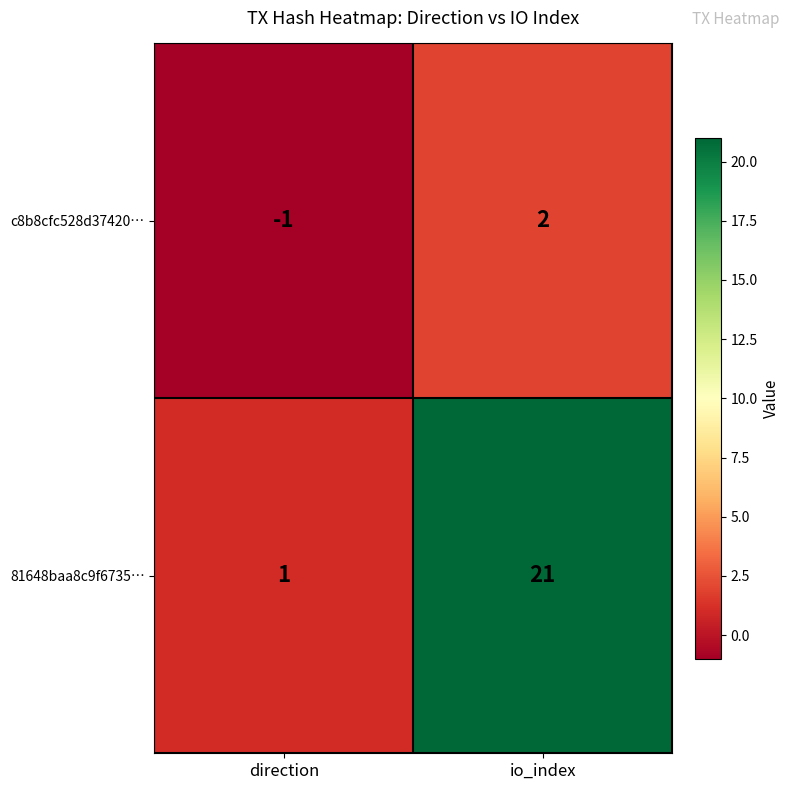

Which series has the widest spread of values?

81648baa8c9f6735…